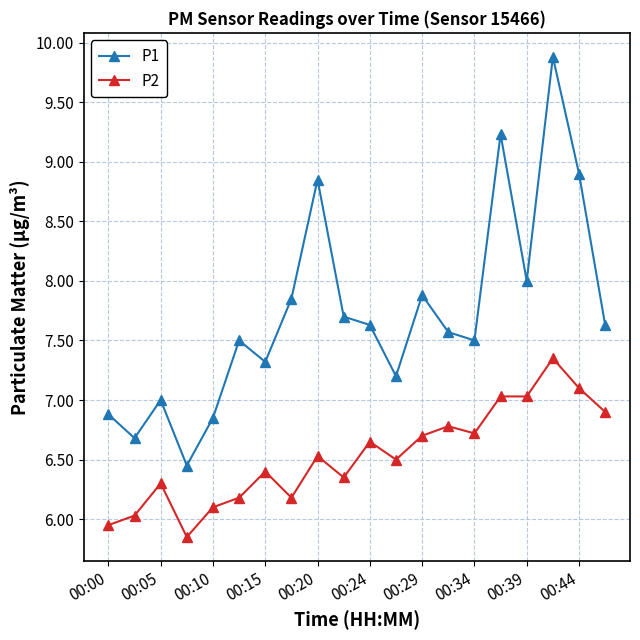

Is this an area chart (filled region under the line)?

No